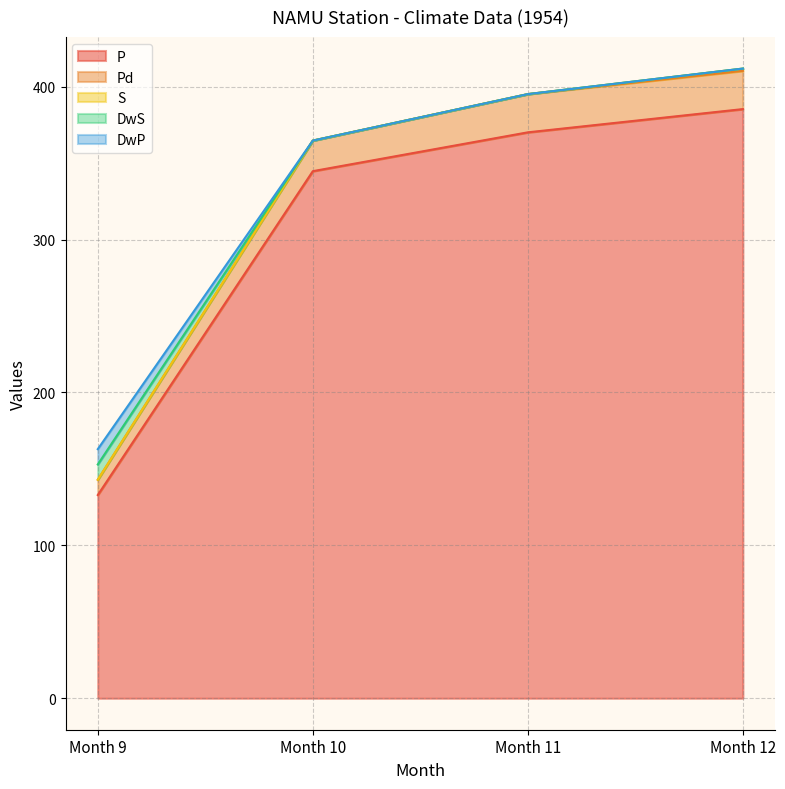

Which label corresponds to the smallest value in the chart?

Month 9